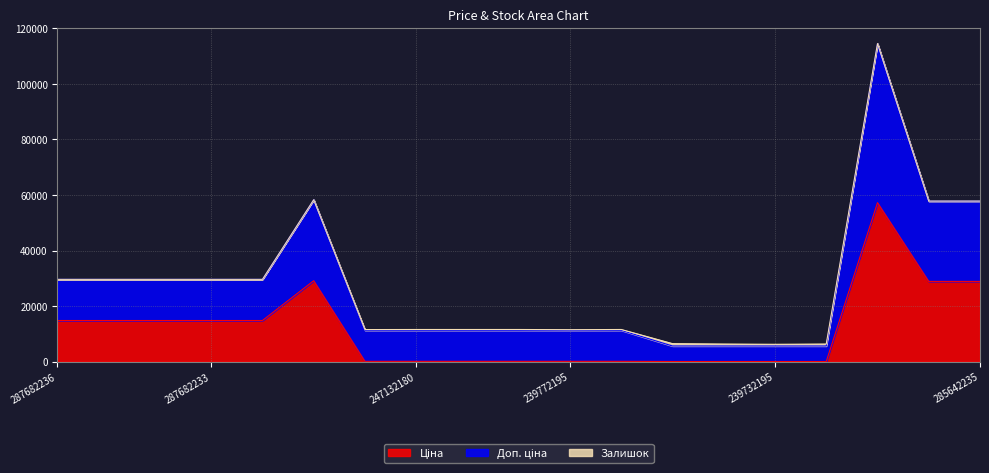

What position from the right is 239792196?

10